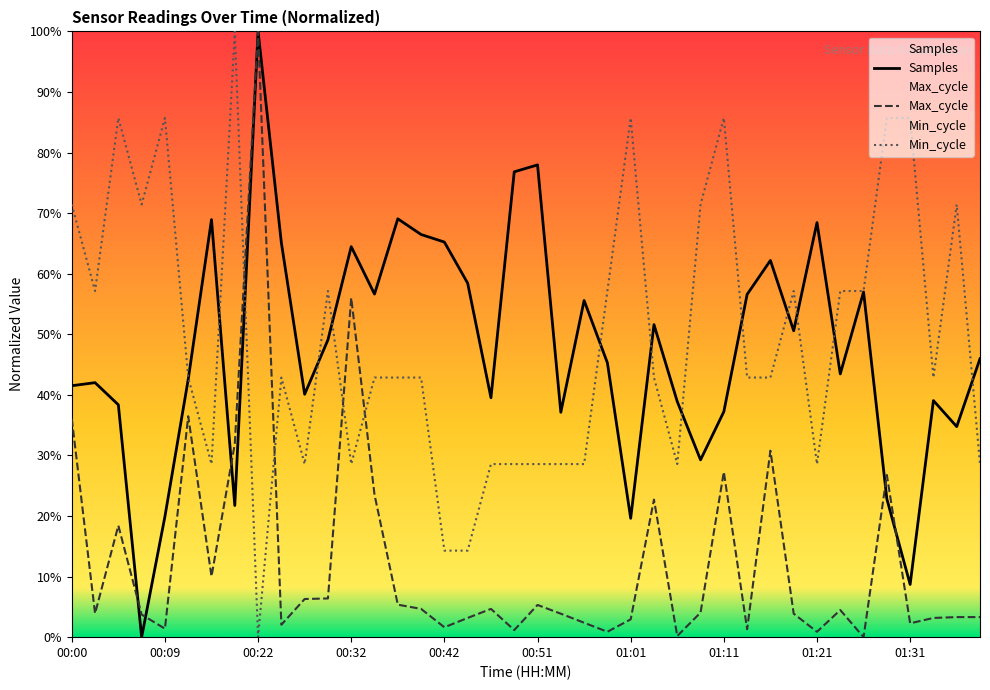

How many values in the Min_cycle series exceed 42?

26